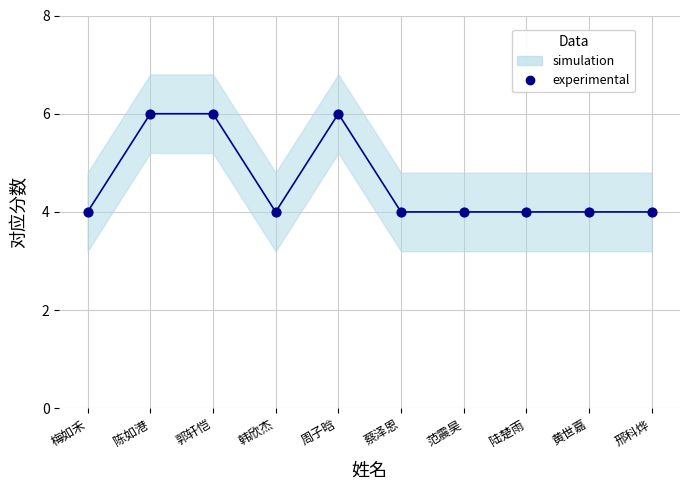

What is the average Y value?

5